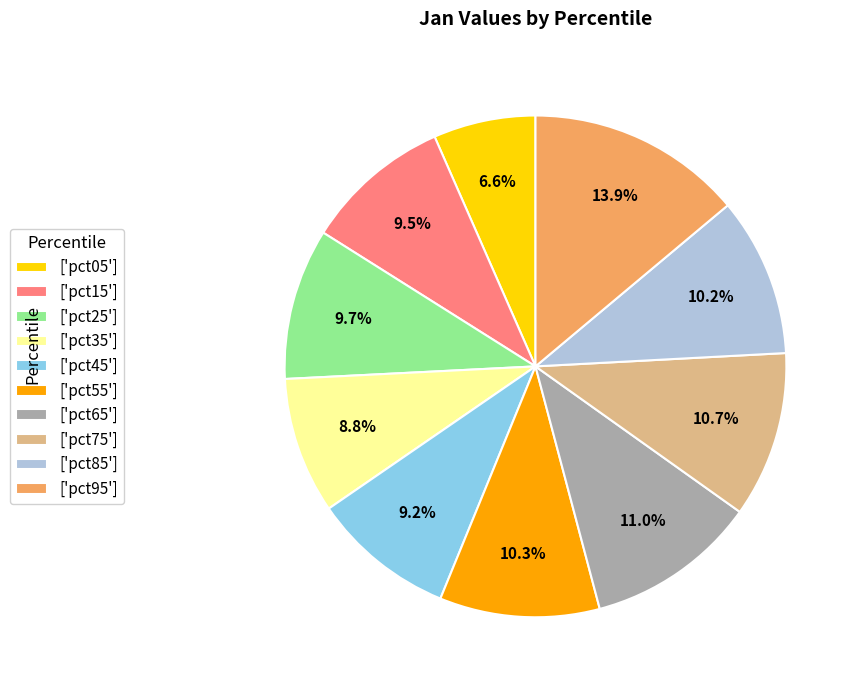

Which slice is the smallest?

['pct05']